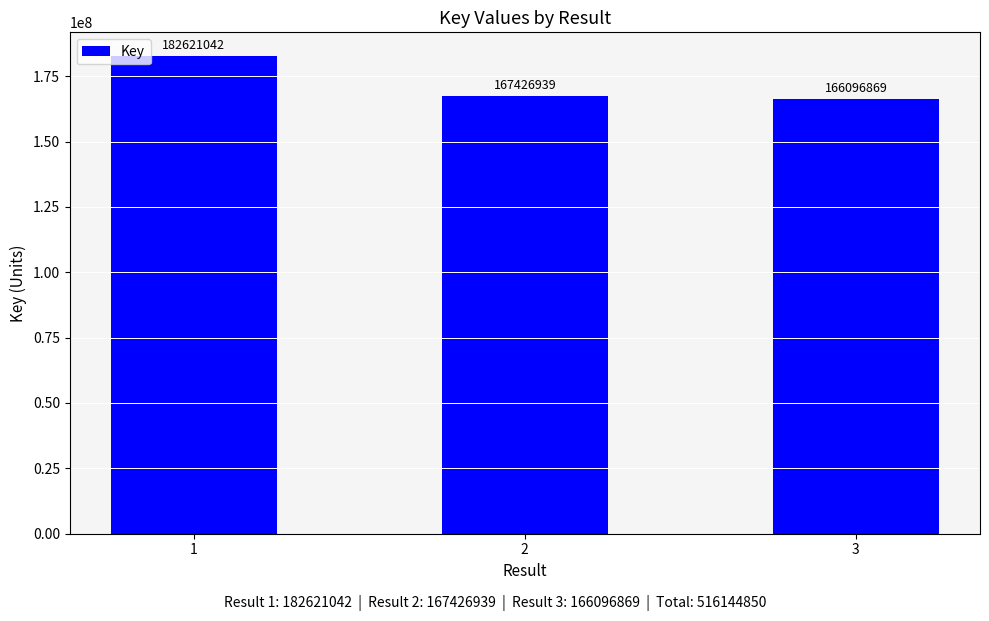

Count the number of data series in this chart.

1